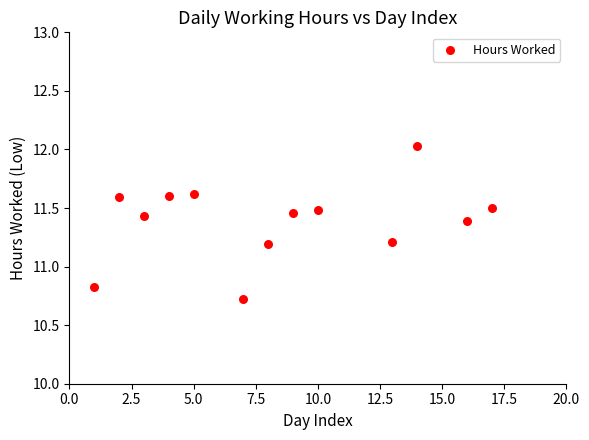

What is the range of X values (max minus min)?

16.0